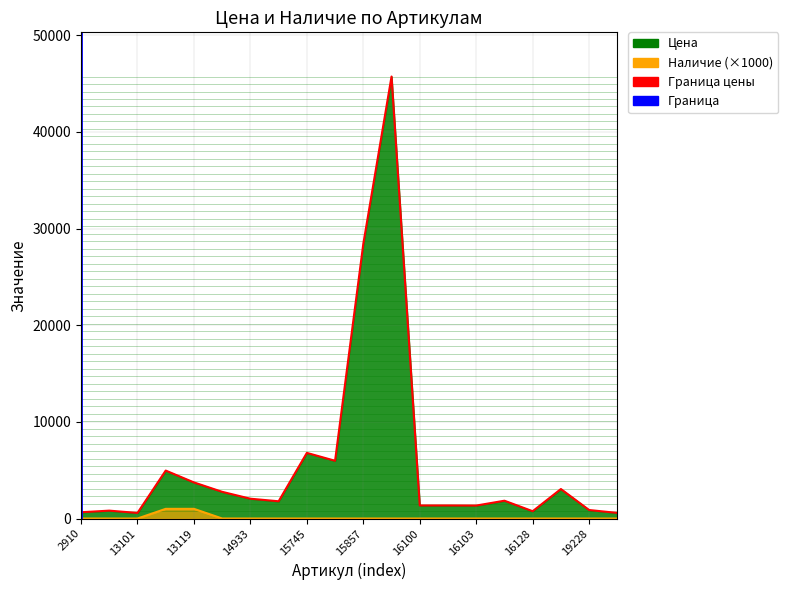

The value at 2910 is -1. True or false?

False